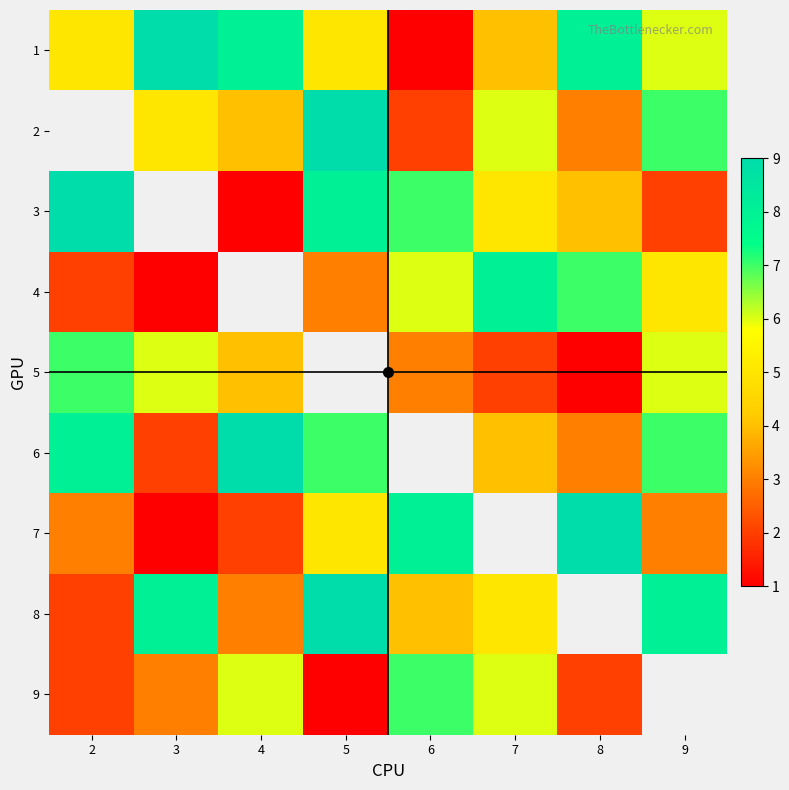

At which label does 5 first exceed 3?

2